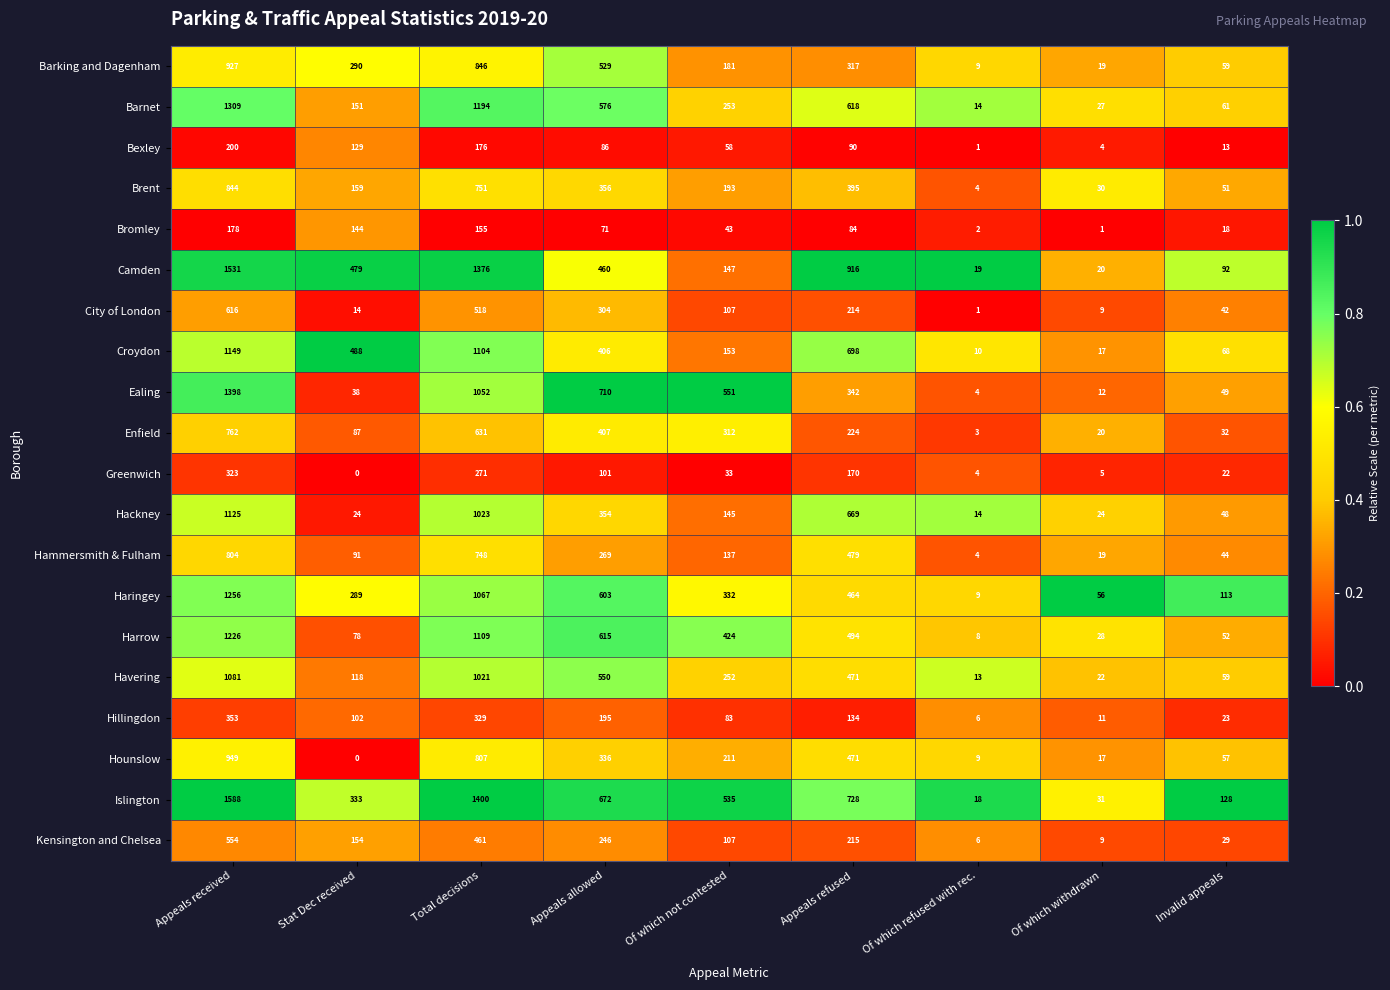

Which series has the largest range (max minus min)?

Islington